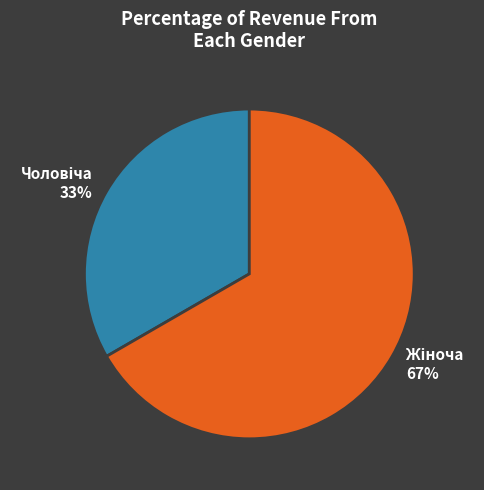

Does any single category account for the majority?

Yes